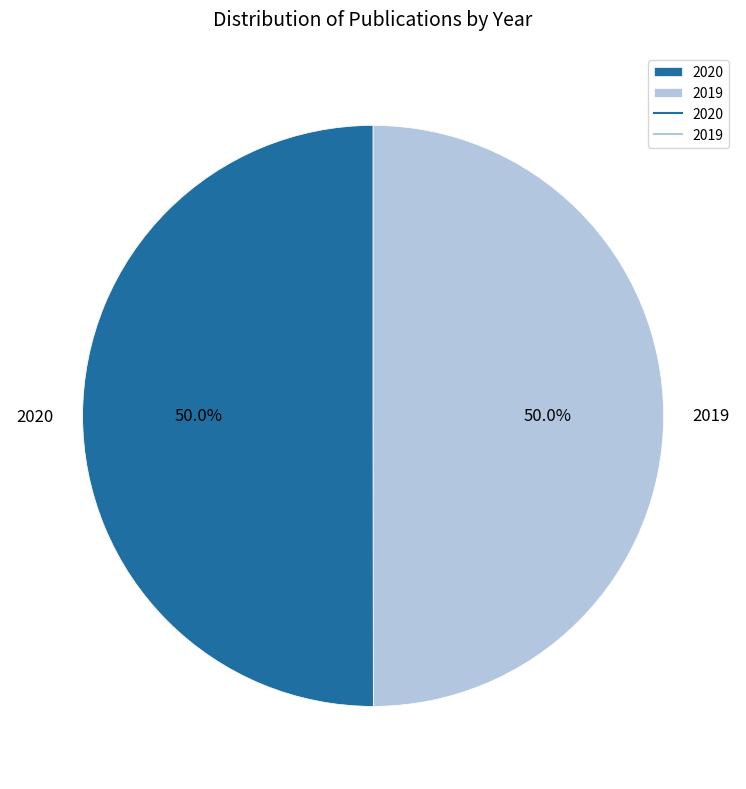

What is the ratio of the value at 2019 to the value at 2020?

1.0